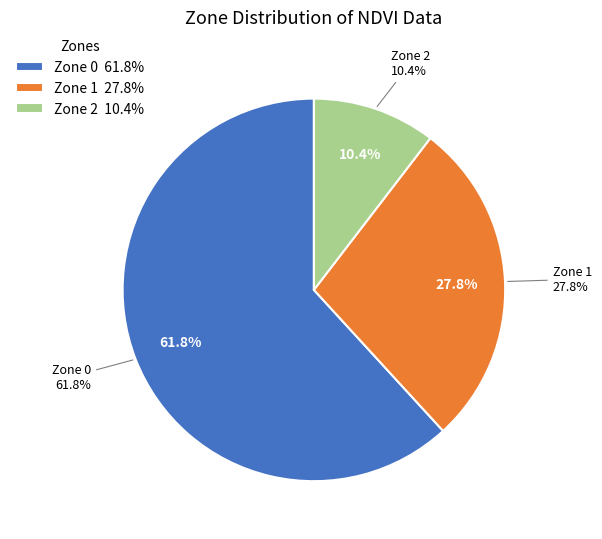

What portion of the pie excludes Zone 0?

38.2%